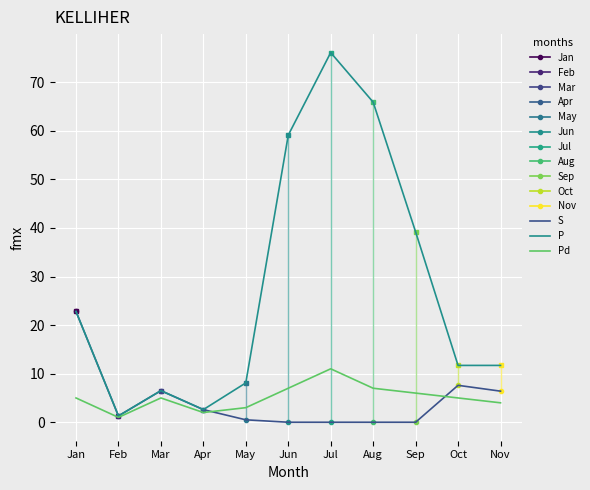

How many lines are shown in the chart?

3